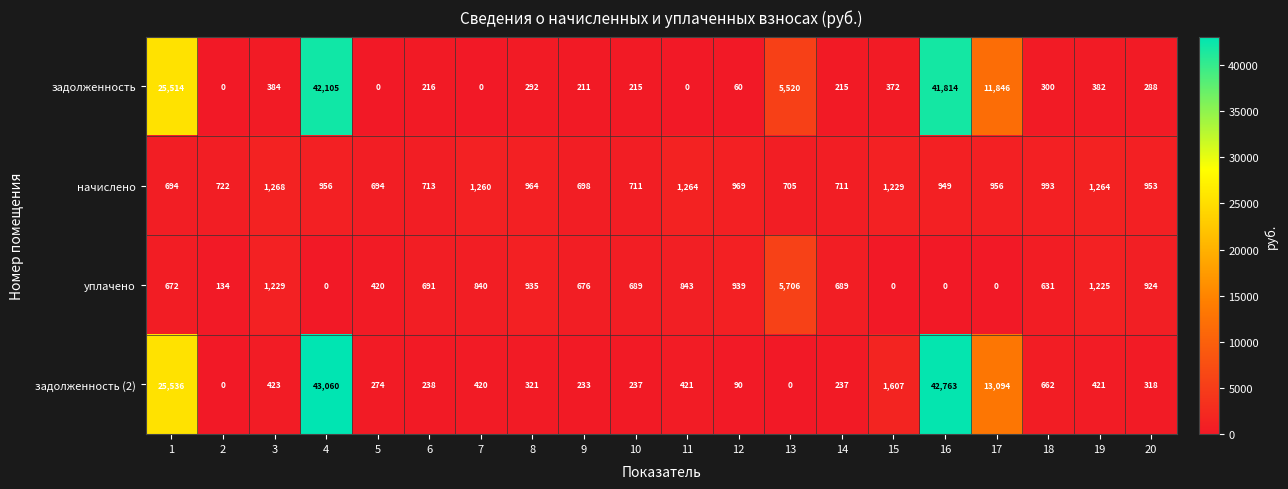

List the series in order of their peak value, highest first.

задолженность (2), задолженность, уплачено, начислено